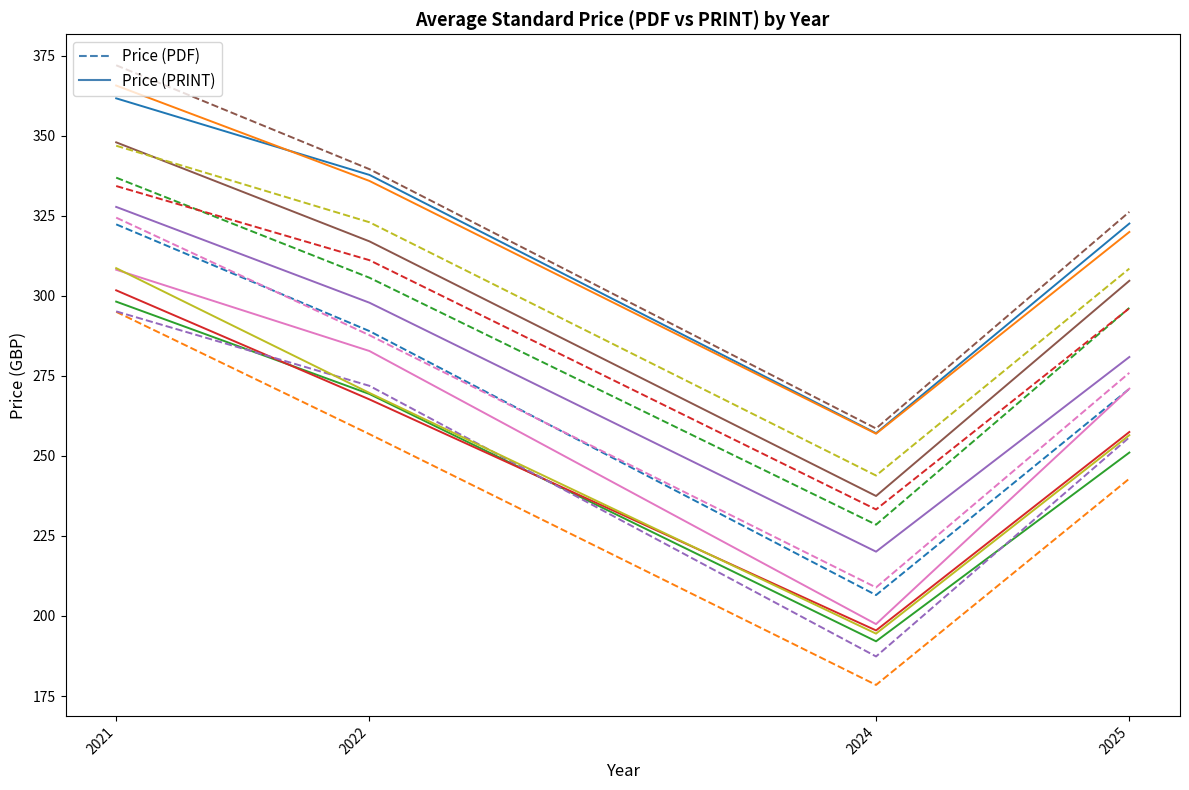

What is the sum of the Price (PRINT) values at 2024 and 2022?

594.8